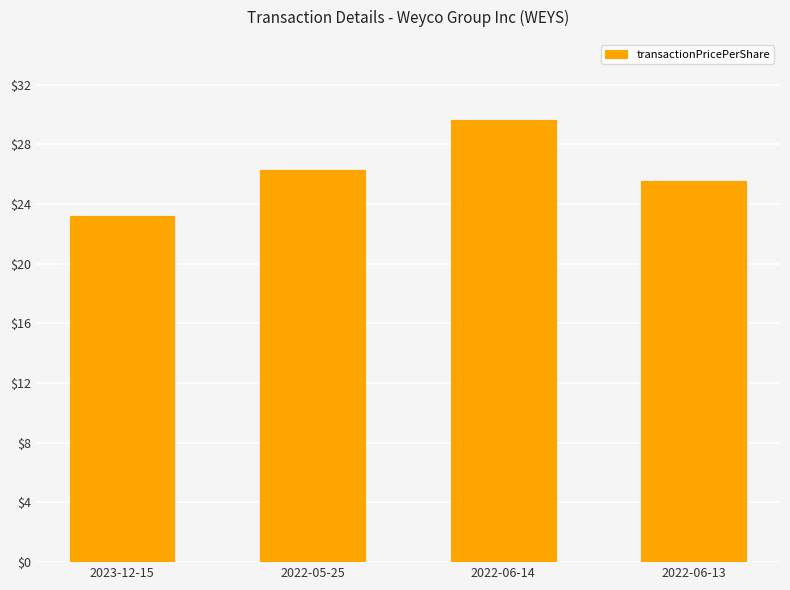

What is the change in value from 2022-06-14 to 2022-06-13?

-4.1